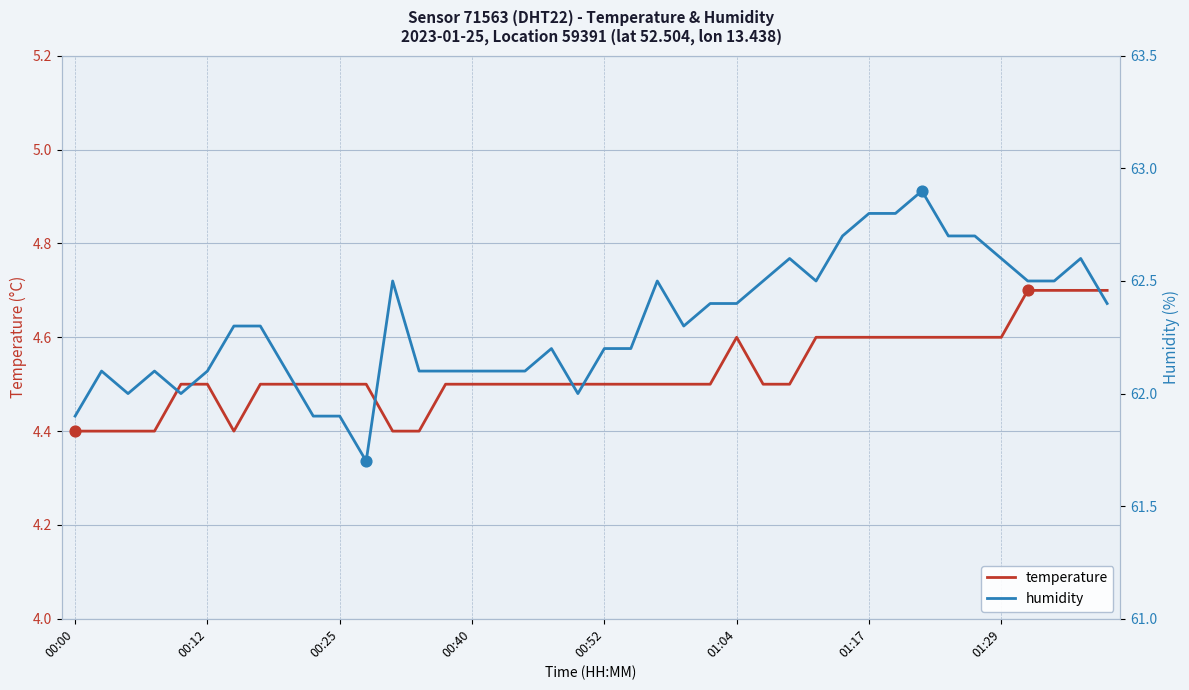

At which category is the sum across all series the highest?

32